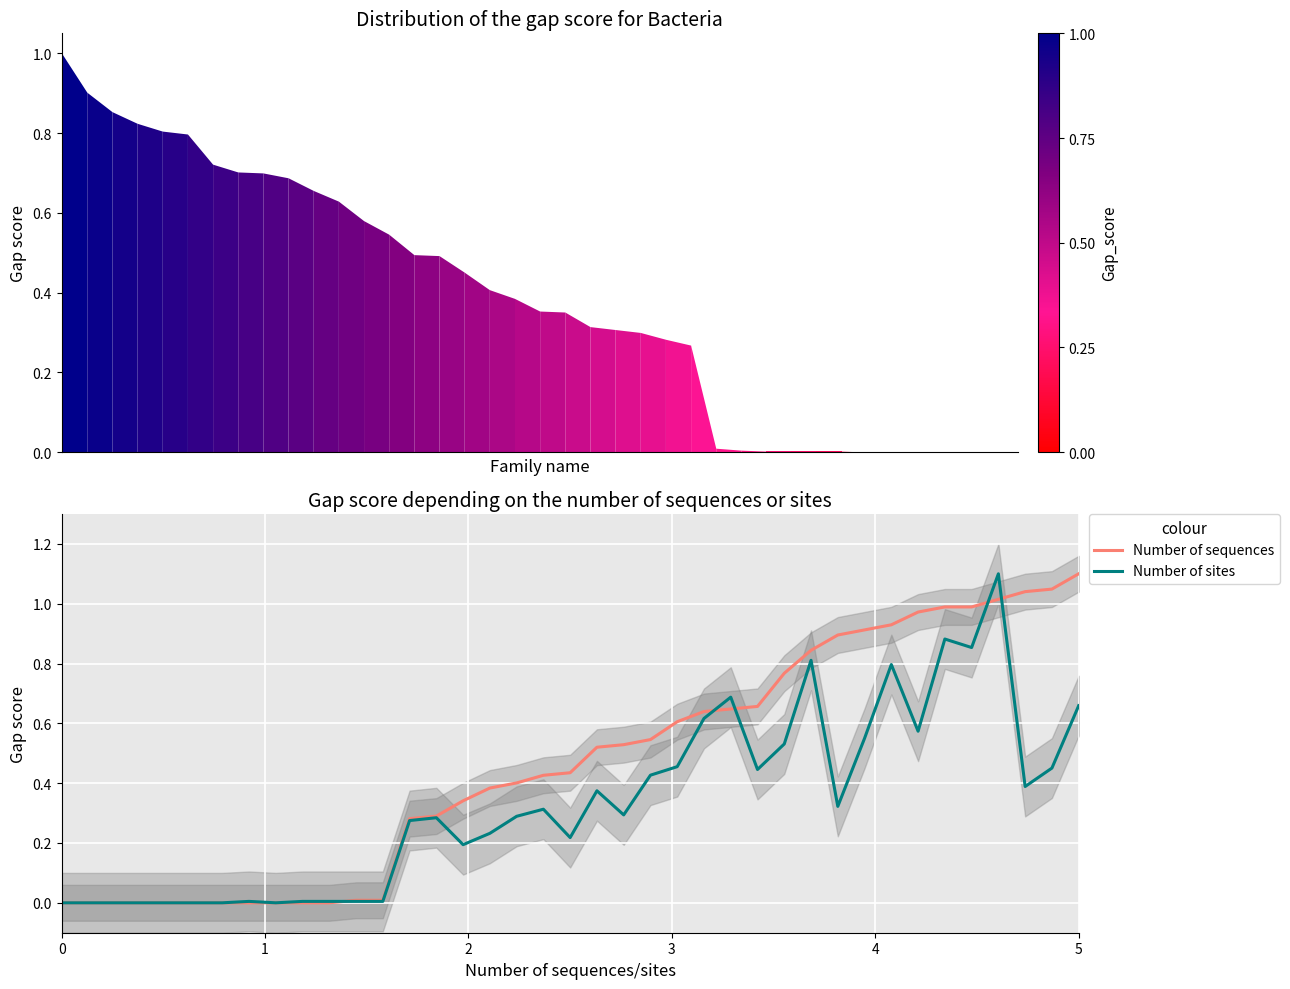

In Number of sites, how many points are lower than both neighbors (excluding endpoints)?

9